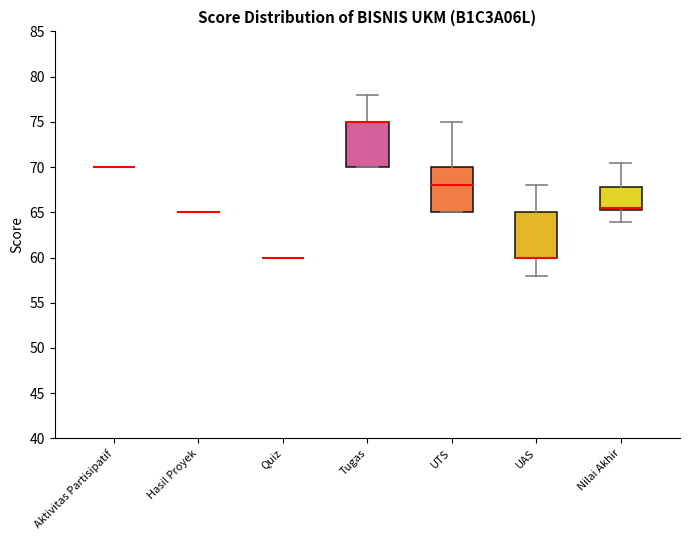

Reading left to right, transcribe this box plot: for each box, give where its median line is, the range the box spans, and where its two whiskers end, as read against the y-axis. The values are not printed on the chart, so give them approximately, as read against the axis.

Aktivitas Partisipatif: box collapsed to a line at 70.0, whiskers 70.0 to 70.0
Hasil Proyek: box collapsed to a line at 65.0, whiskers 65.0 to 65.0
Quiz: box collapsed to a line at 60.0, whiskers 60.0 to 60.0
Tugas: median 75.0 (drawn on the box's upper edge), box 70.0 to 75.0, whiskers 70.0 to 78.0
UTS: median 68.0, box 65.0 to 70.0, whiskers 65.0 to 75.0
UAS: median 60.0 (drawn on the box's lower edge), box 60.0 to 65.0, whiskers 58.0 to 68.0
Nilai Akhir: median 65.5 (just above the box's lower edge), box 65.5 to 68.0, whiskers 64.0 to 70.5